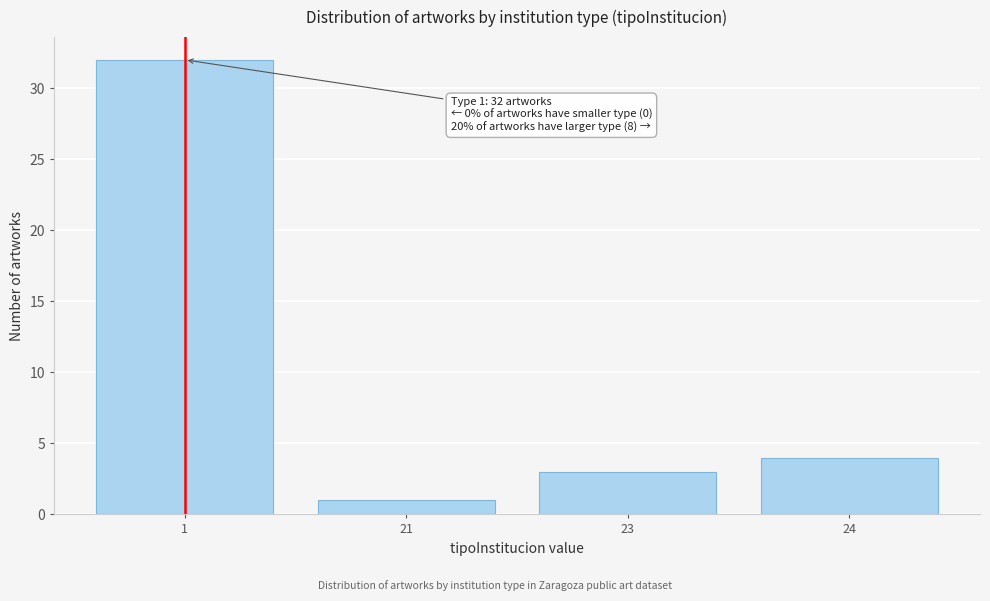

Reading left to right, what are all the values shown in this chart?

32	1	3	4